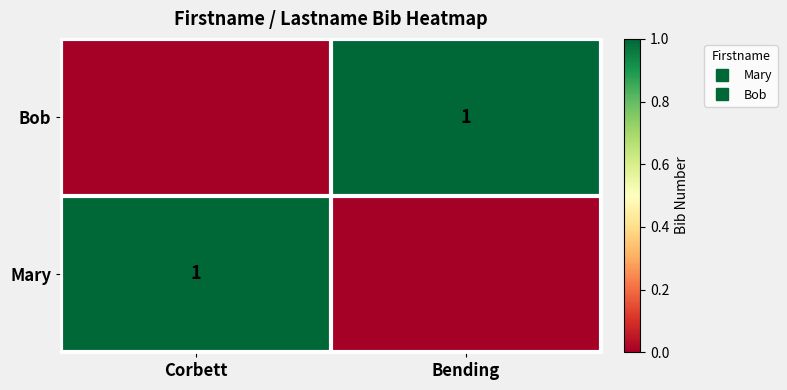

The Bob series shows 1 at Bending. True or false?

False